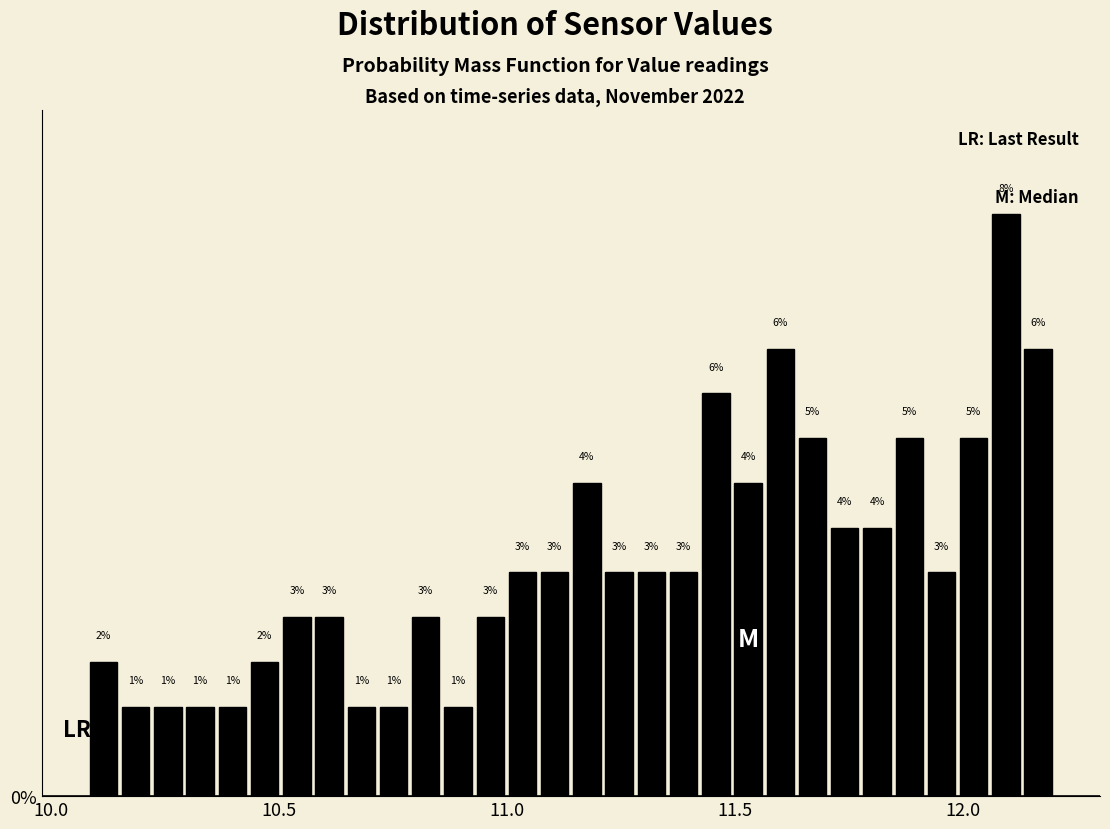

Around what value on the x-axis is the tallest bar? Give the approximate position of its centre, as read against the axis.

12.10